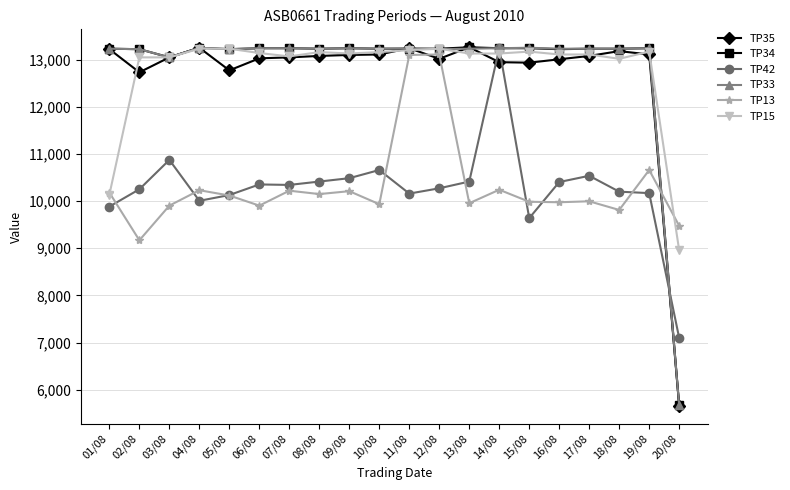

What is the total value across all series at 04/08?

73215.6